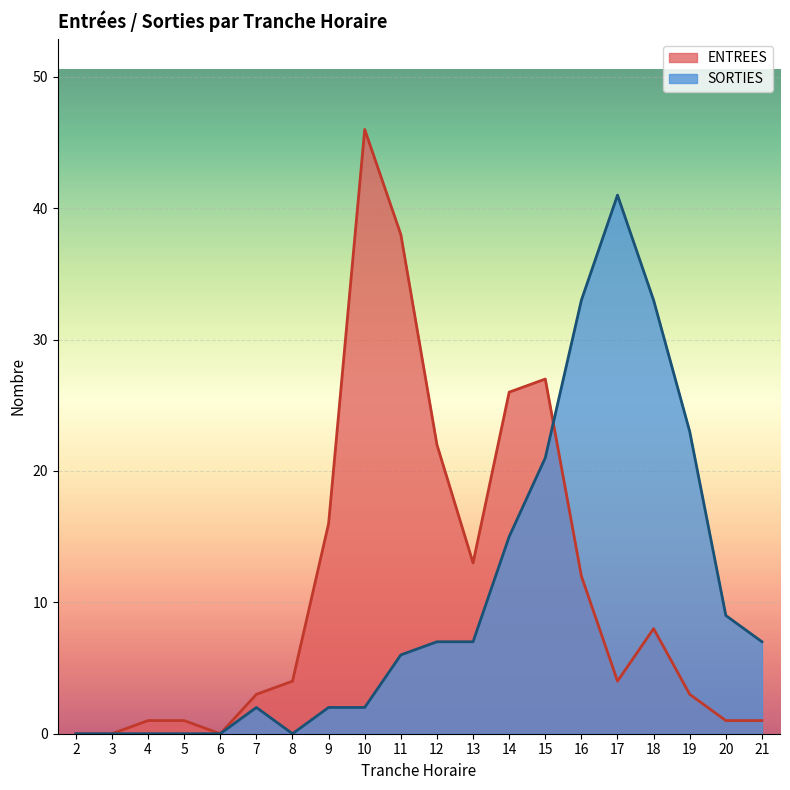

Reading left to right, transcribe all the data shown in this chart.

ENTREES: 0	0	1	1	0	3	4	16	46	38	22	13	26	27	12	4	8	3	1	1
SORTIES: 0	0	0	0	0	2	0	2	2	6	7	7	15	21	33	41	33	23	9	7